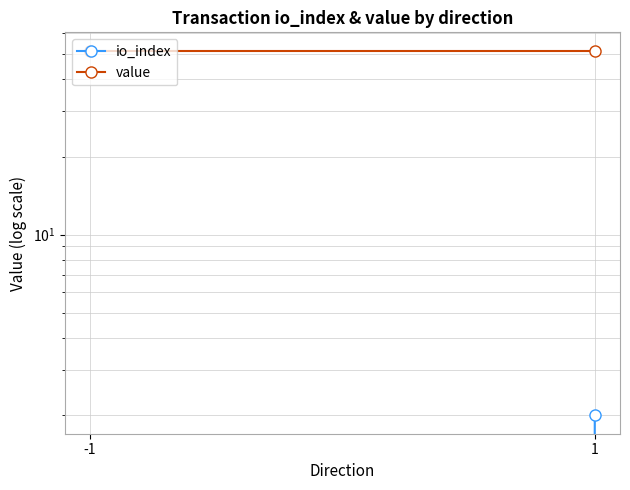

Reading right to left, list all the values displayed in this chart.

io_index: 1=2.0	-1=0.0
value: 1=51.4	-1=51.4